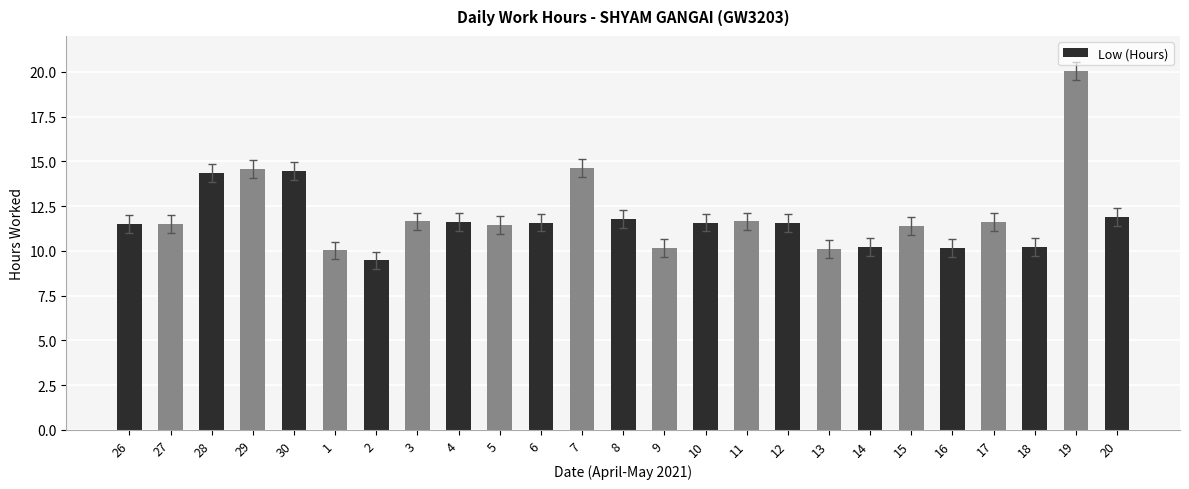

What is the sum of the values at 20 and 6?

23.5